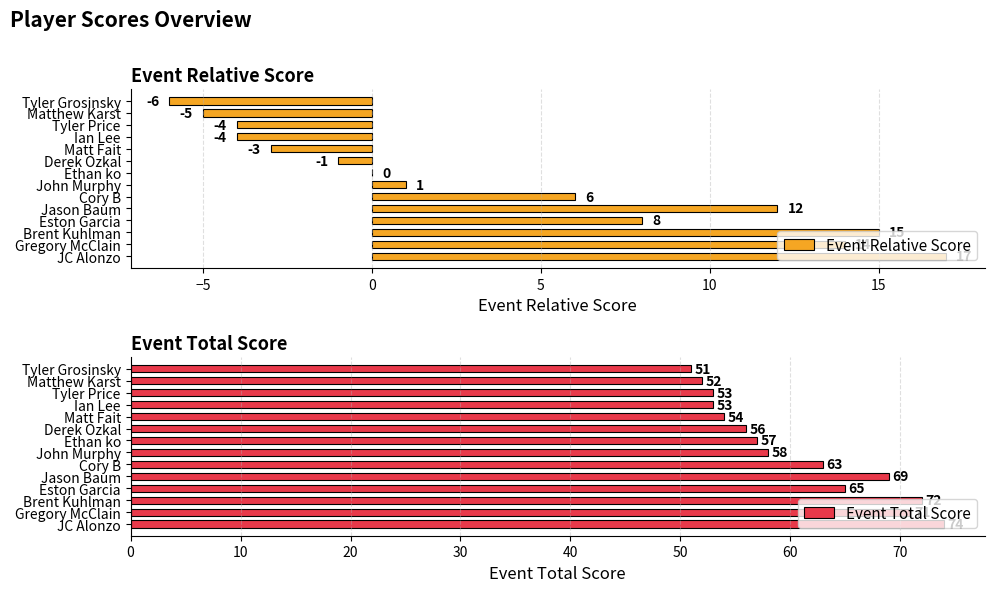

The value of Event Relative Score at JC Alonzo is 23. True or false?

False